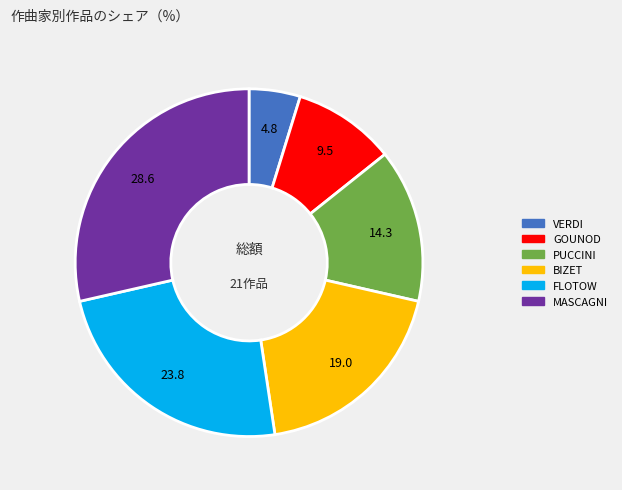

Does PUCCINI account for over 50% of the chart?

No